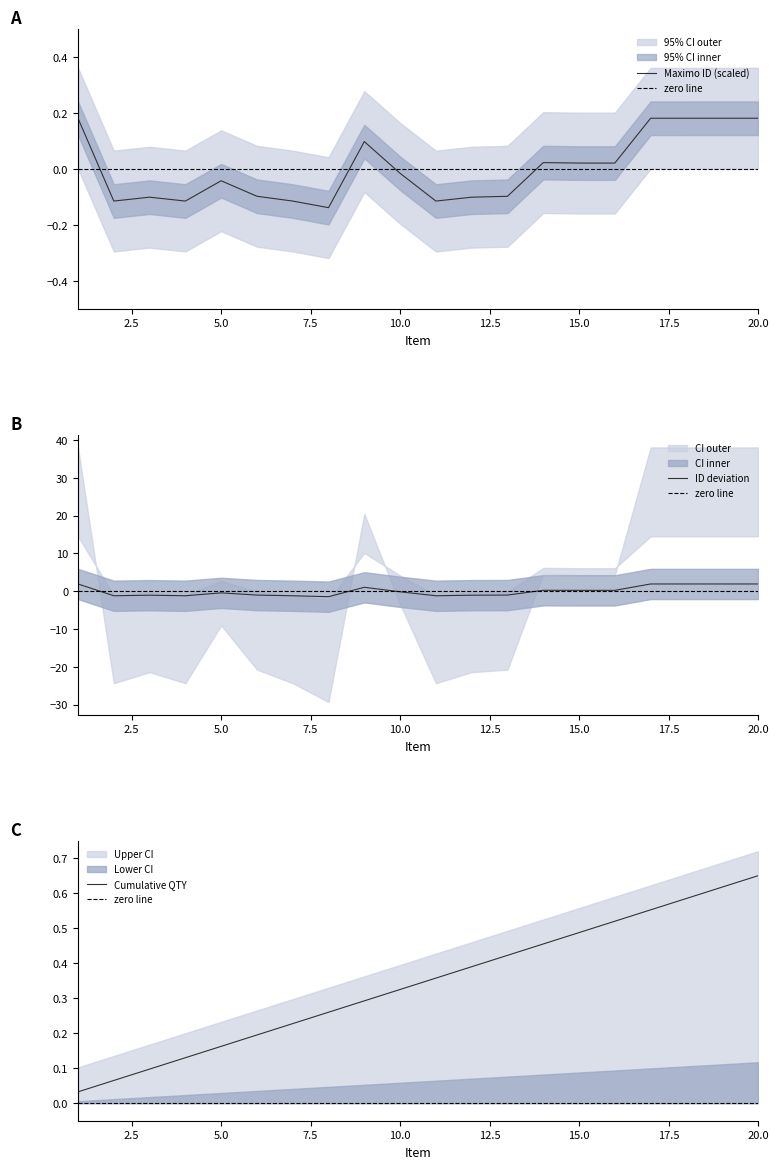

What is the sum of the values at 8 and 2?

-2.7